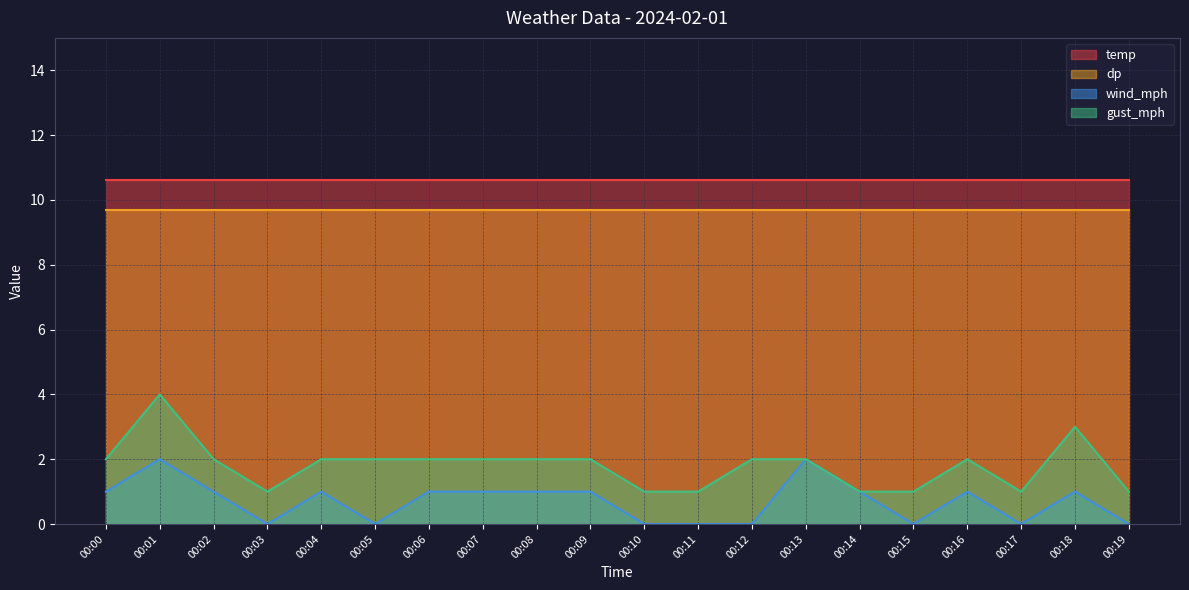

What is the sum of the gust_mph values at 00:17 and 00:19?

2.0